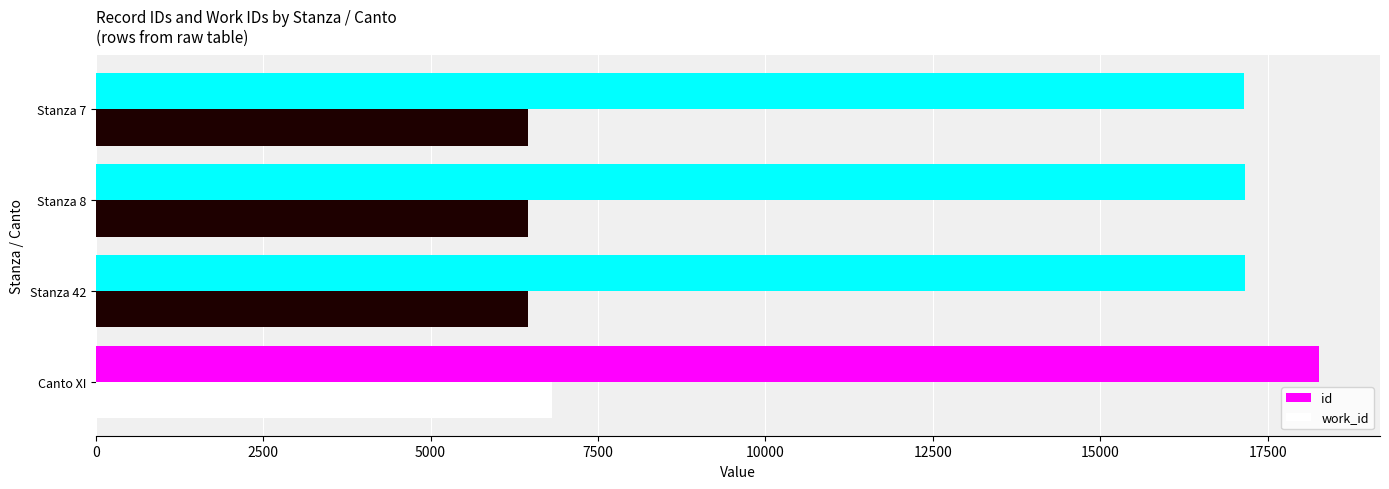

What is the maximum value shown in the chart?

18264